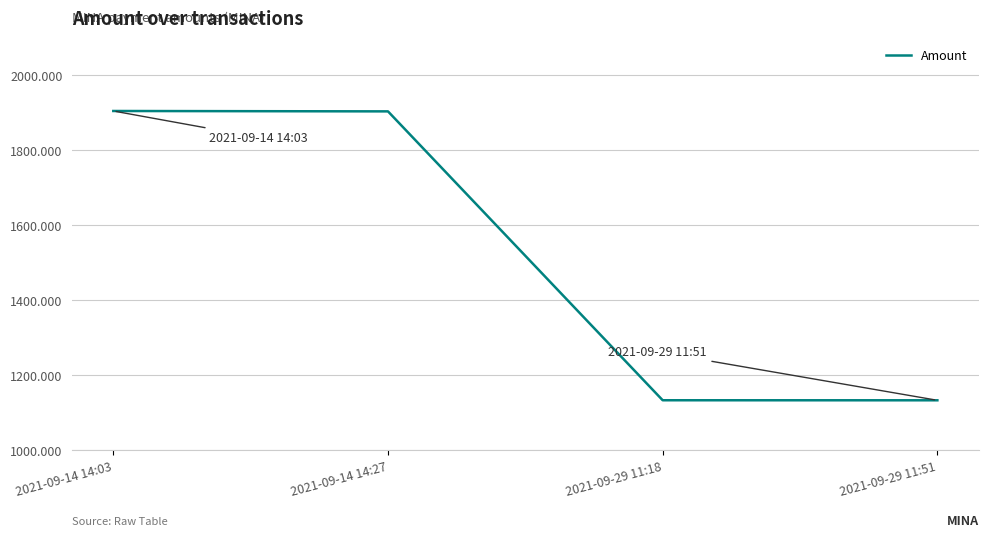

What is the maximum value shown in the chart?

1905.0